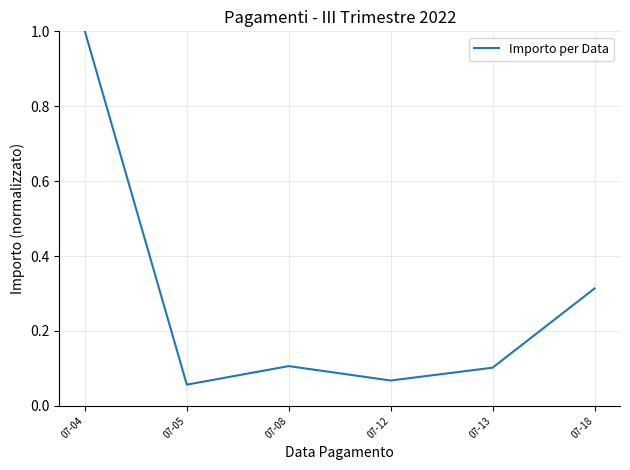

True or false: the data has more than 1 interior local peaks.

False